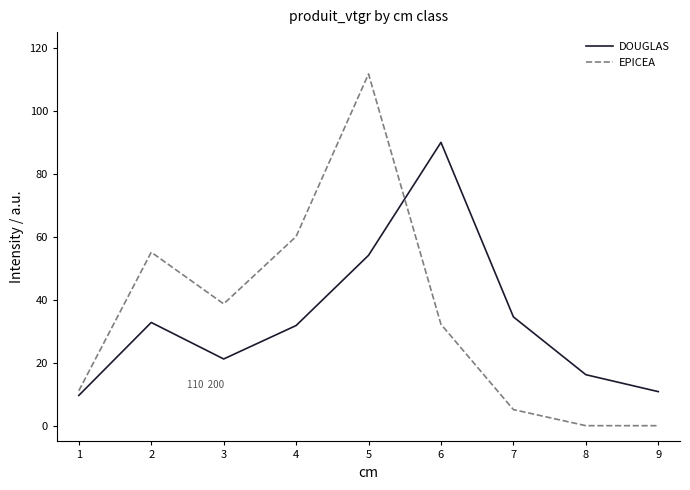

What is the total value across all series at 7?

39.7